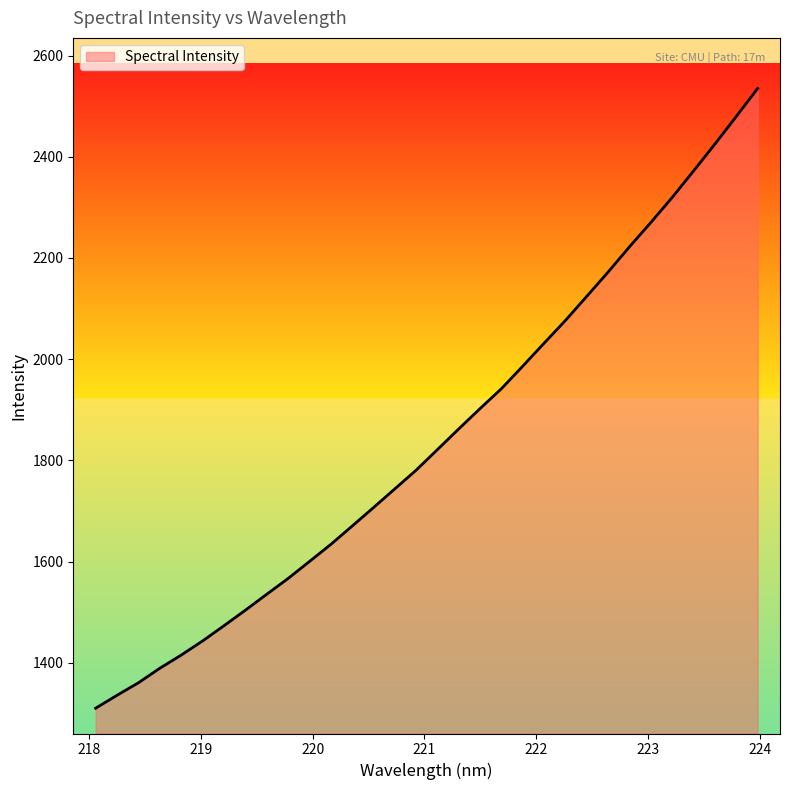

Does the chart display data point markers on the line(s)?

No